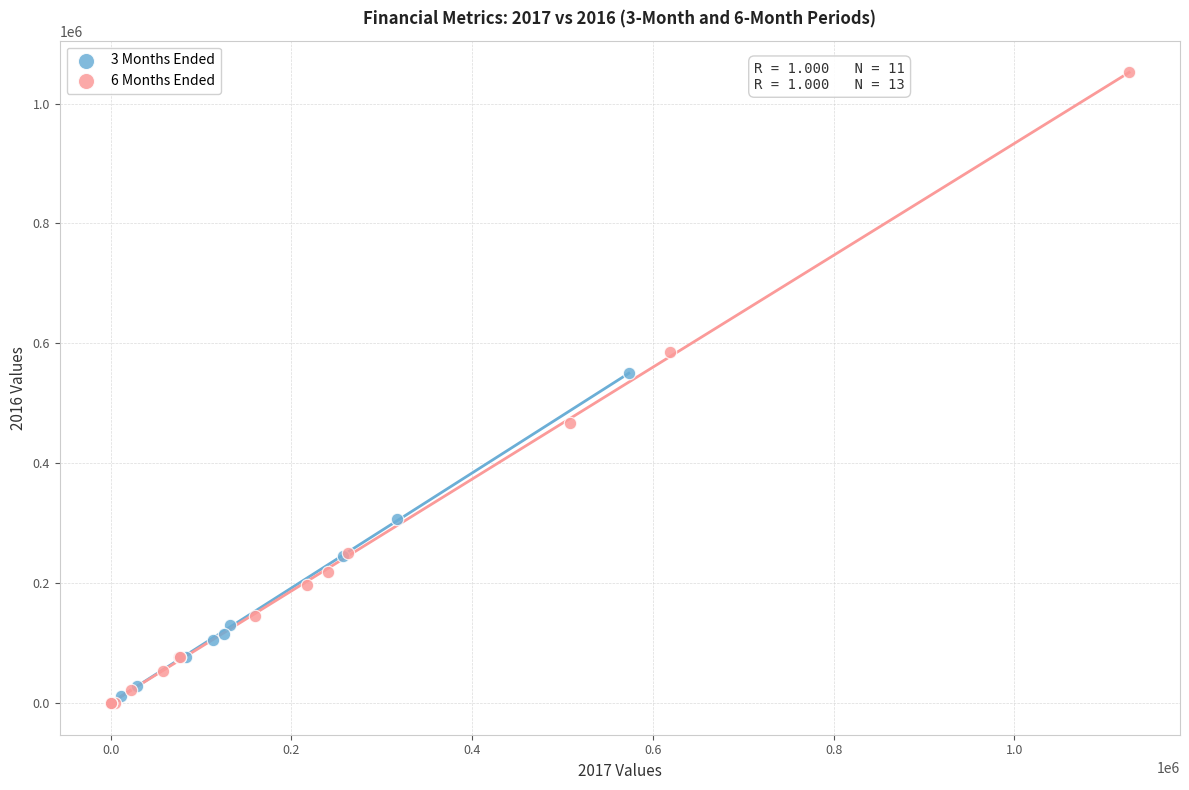

Which series reaches the maximum Y coordinate?

6 Months Ended